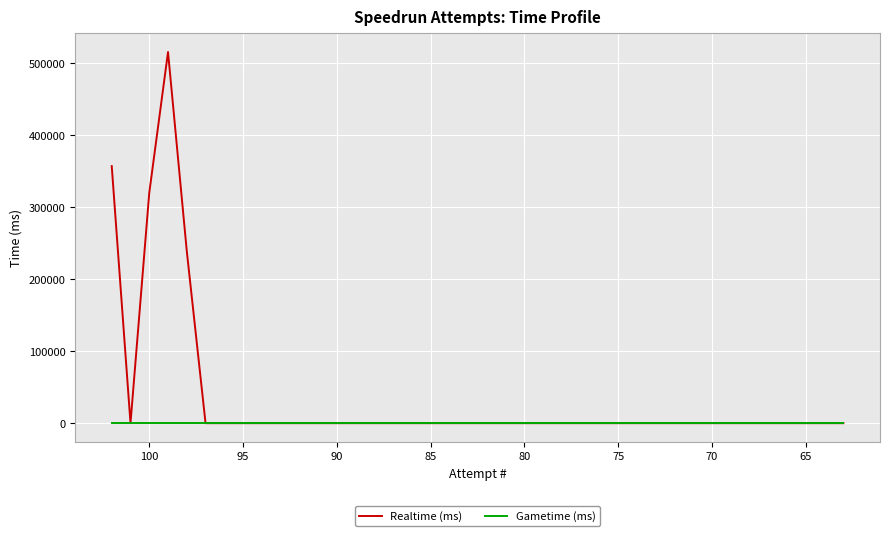

At 80, list the series in order from smallest to largest.

Gametime (ms), Realtime (ms)